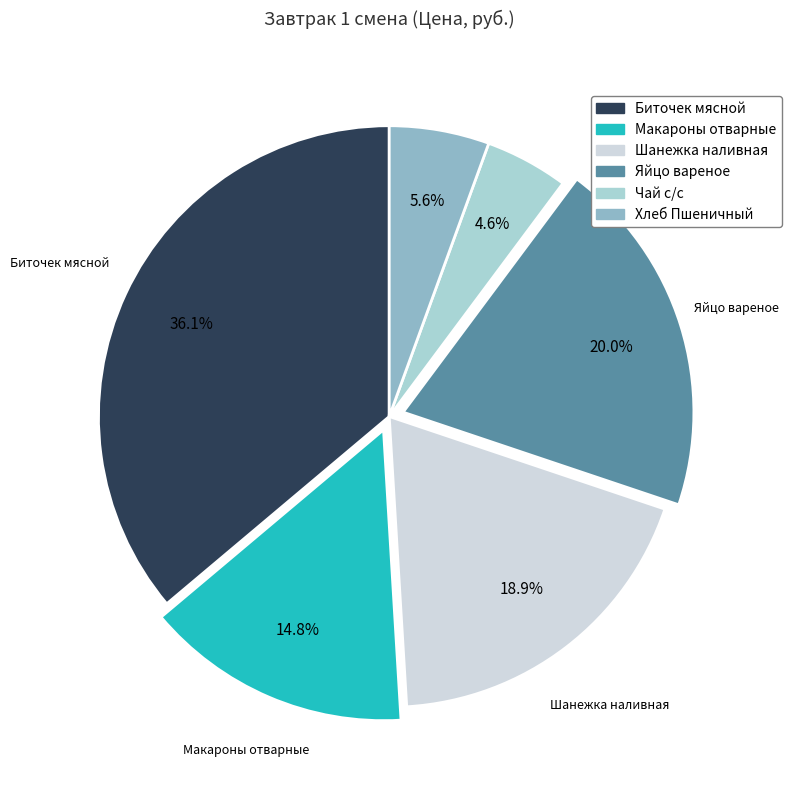

Which category has the biggest portion of the pie?

Биточек мясной